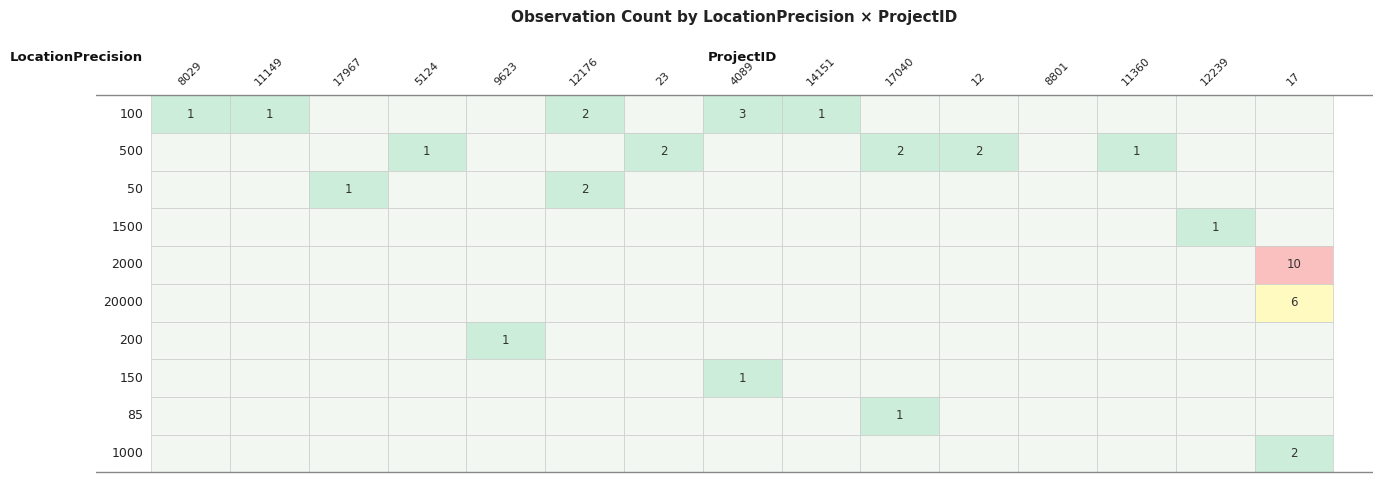

Reading left to right, what are all the values shown in this chart?

100: 0=1	1=1	2=0	3=0	4=0	5=2	6=0	7=3	8=1	9=0	10=0	11=0	12=0	13=0	14=0
500: 0=0	1=0	2=0	3=1	4=0	5=0	6=2	7=0	8=0	9=2	10=2	11=0	12=1	13=0	14=0
50: 0=0	1=0	2=1	3=0	4=0	5=2	6=0	7=0	8=0	9=0	10=0	11=0	12=0	13=0	14=0
1500: 0=0	1=0	2=0	3=0	4=0	5=0	6=0	7=0	8=0	9=0	10=0	11=0	12=0	13=1	14=0
2000: 0=0	1=0	2=0	3=0	4=0	5=0	6=0	7=0	8=0	9=0	10=0	11=0	12=0	13=0	14=10
20000: 0=0	1=0	2=0	3=0	4=0	5=0	6=0	7=0	8=0	9=0	10=0	11=0	12=0	13=0	14=6
200: 0=0	1=0	2=0	3=0	4=1	5=0	6=0	7=0	8=0	9=0	10=0	11=0	12=0	13=0	14=0
150: 0=0	1=0	2=0	3=0	4=0	5=0	6=0	7=1	8=0	9=0	10=0	11=0	12=0	13=0	14=0
85: 0=0	1=0	2=0	3=0	4=0	5=0	6=0	7=0	8=0	9=1	10=0	11=0	12=0	13=0	14=0
1000: 0=0	1=0	2=0	3=0	4=0	5=0	6=0	7=0	8=0	9=0	10=0	11=0	12=0	13=0	14=2